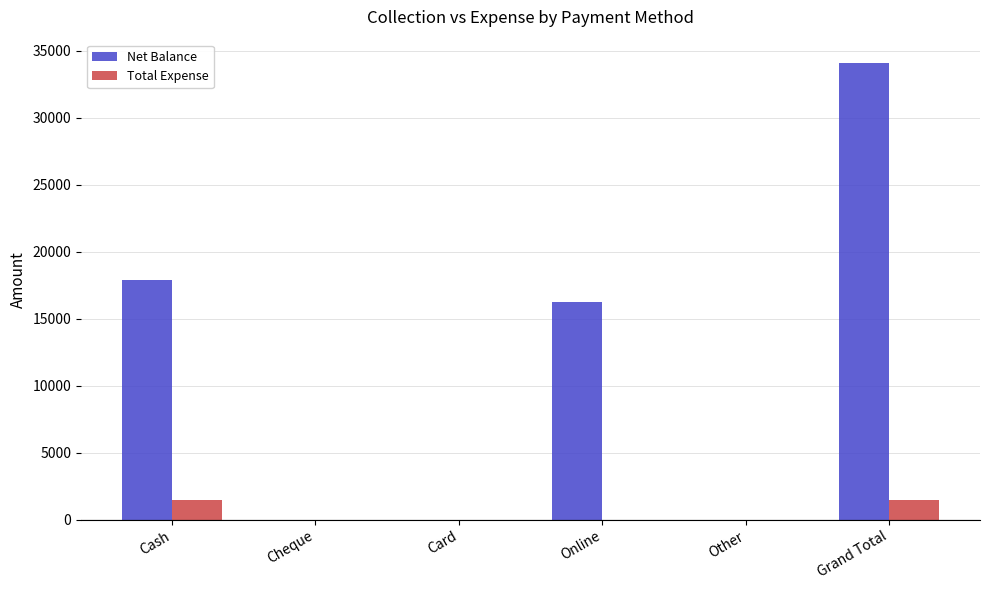

What value does the Total Expense series have at Cash?

1450